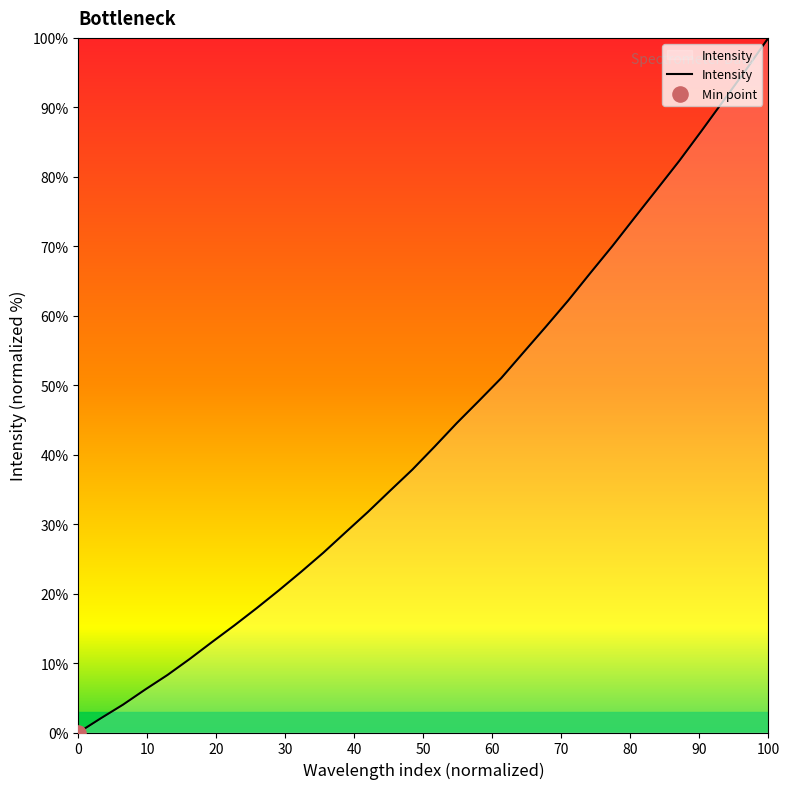

What is the greatest value displayed?

100.0